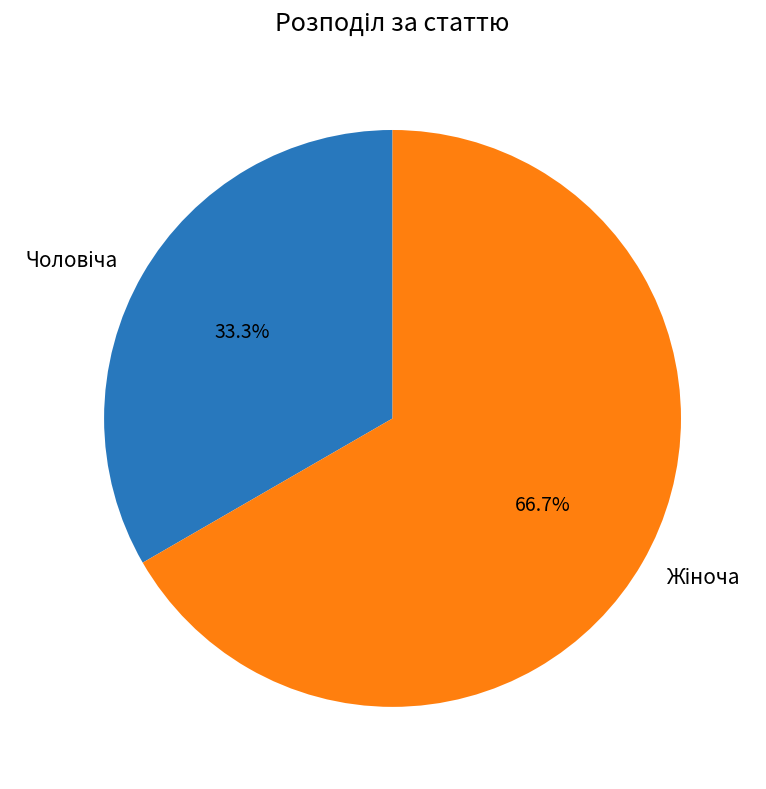

Does any single category account for the majority?

Yes